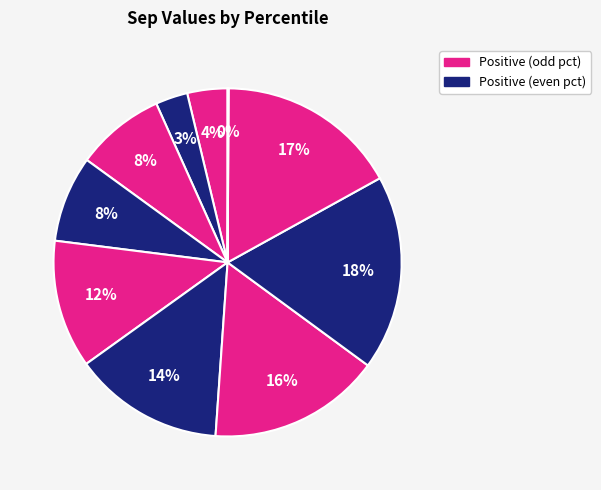

Count the number of slices in the pie.

10